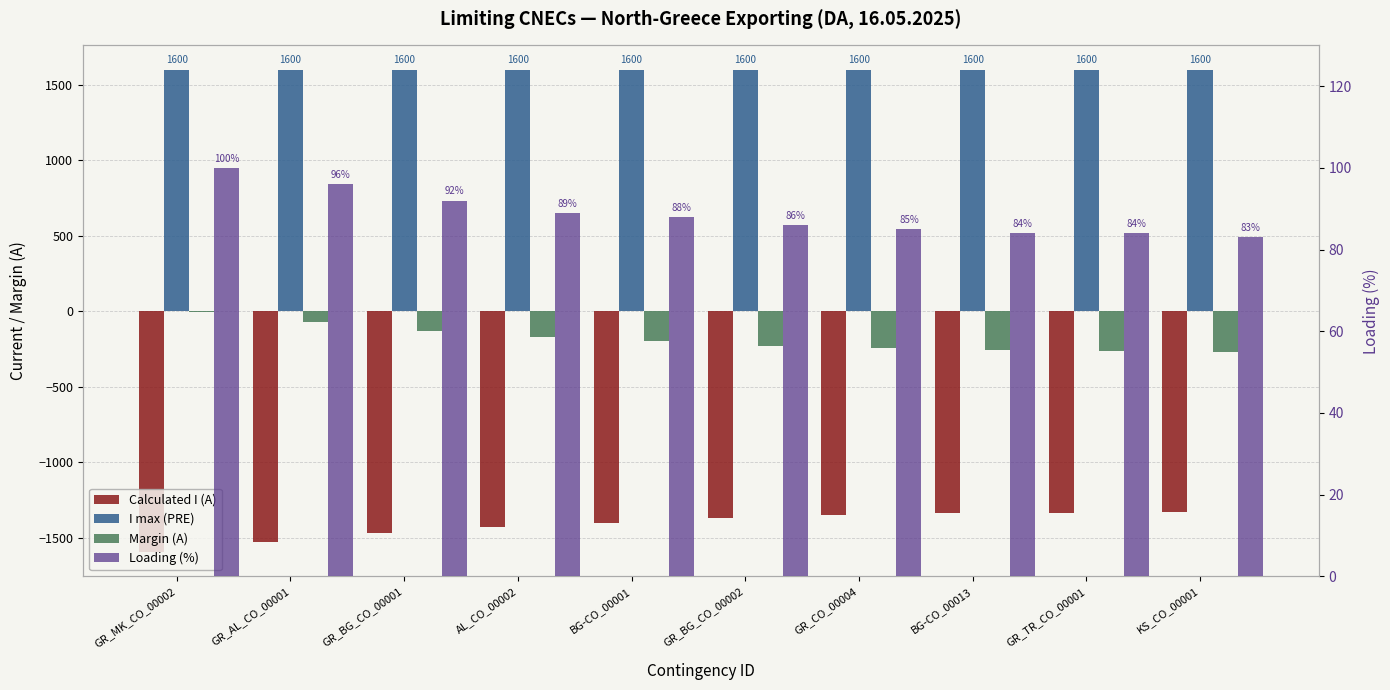

At which label does Margin (A) first exceed -196?

GR_MK_CO_00002